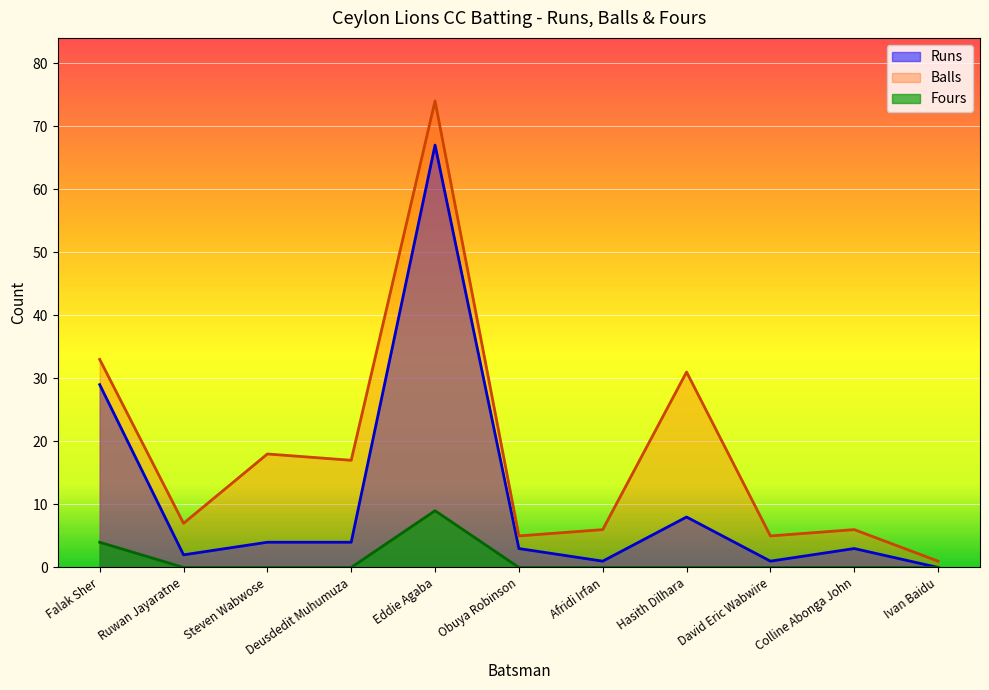

What is the average value of the Balls series?

18